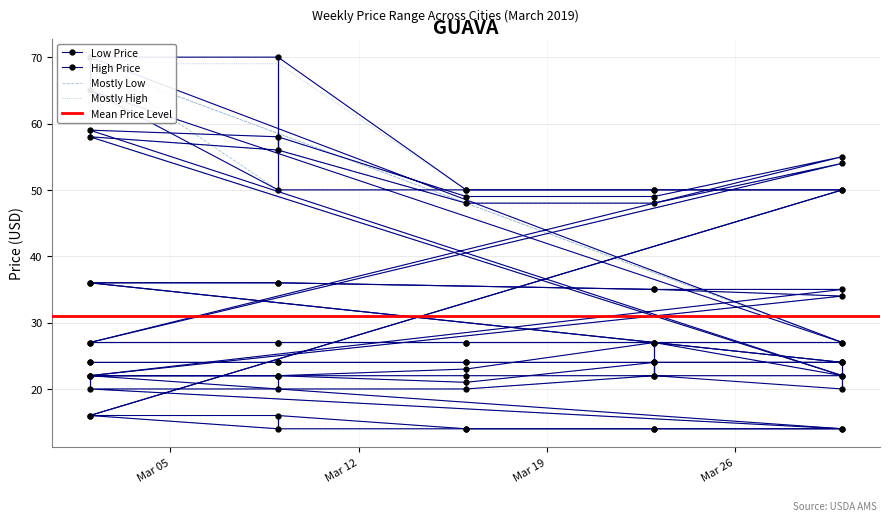

Does the chart have visible grid lines?

Yes